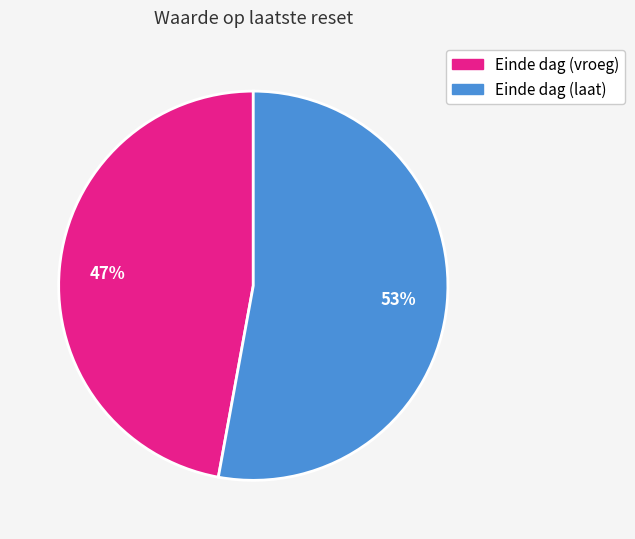

Does any single category account for the majority?

Yes